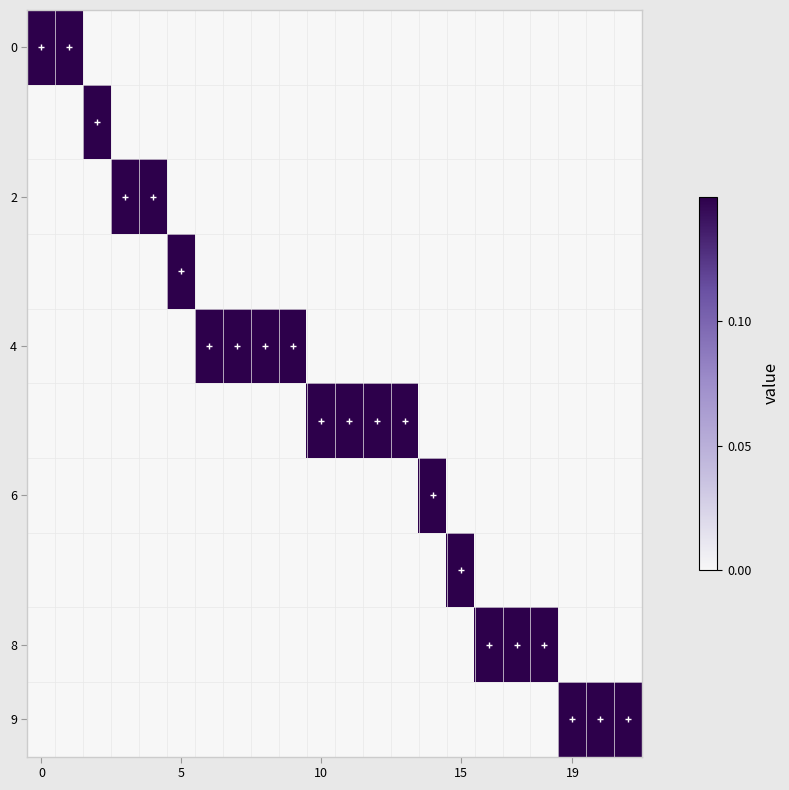

Which label corresponds to the largest value in the chart?

19